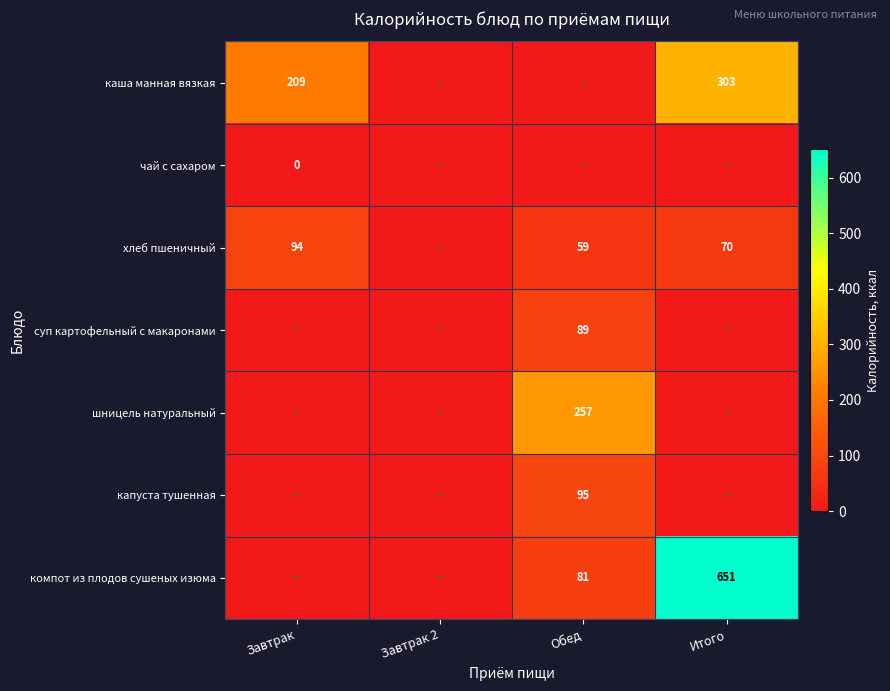

Is the value of шницель натуральный at Обед greater than the value of капуста тушенная at Обед?

Yes